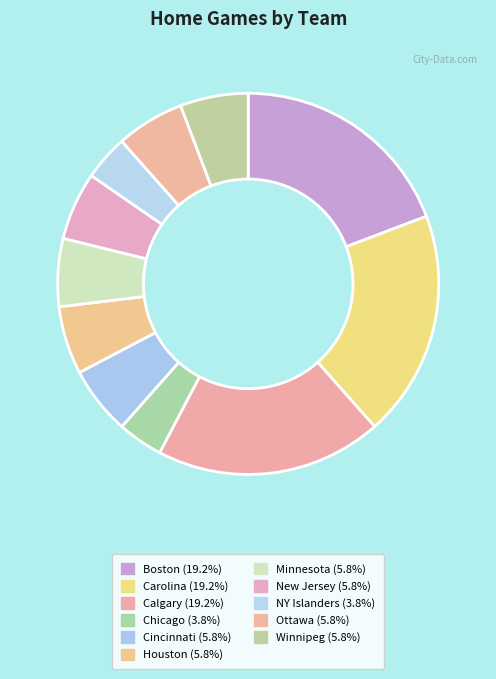

How many segments does this pie chart have?

11